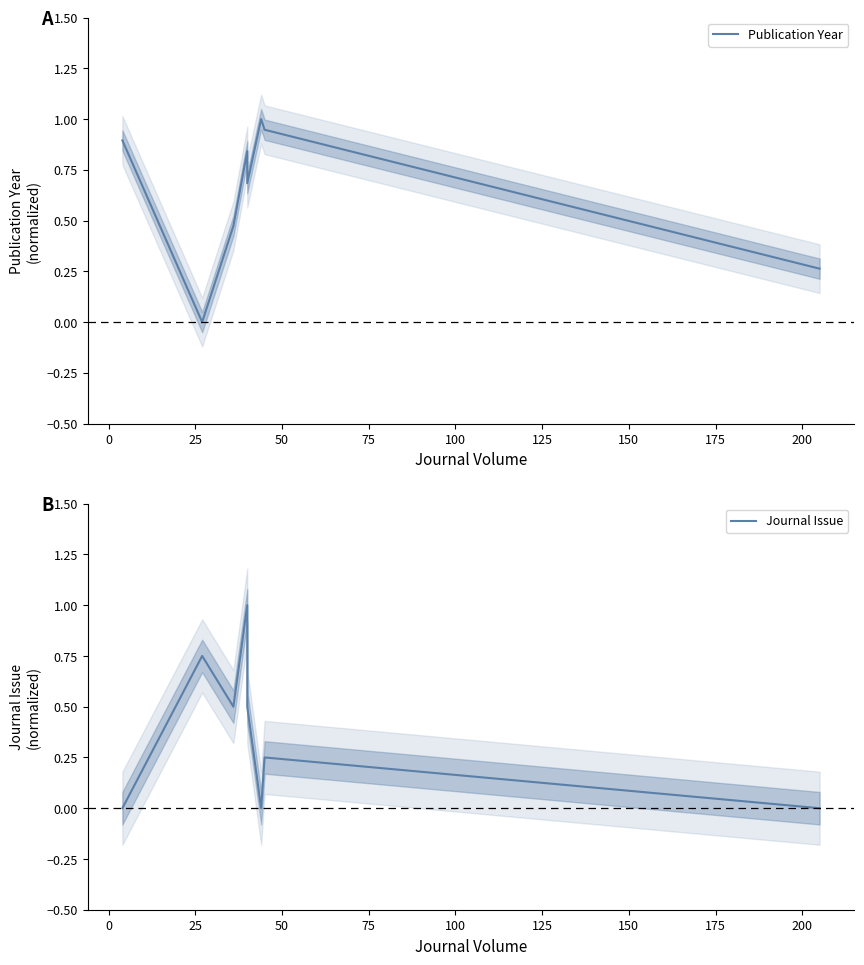

How many positive values does the Publication Year series have?

8